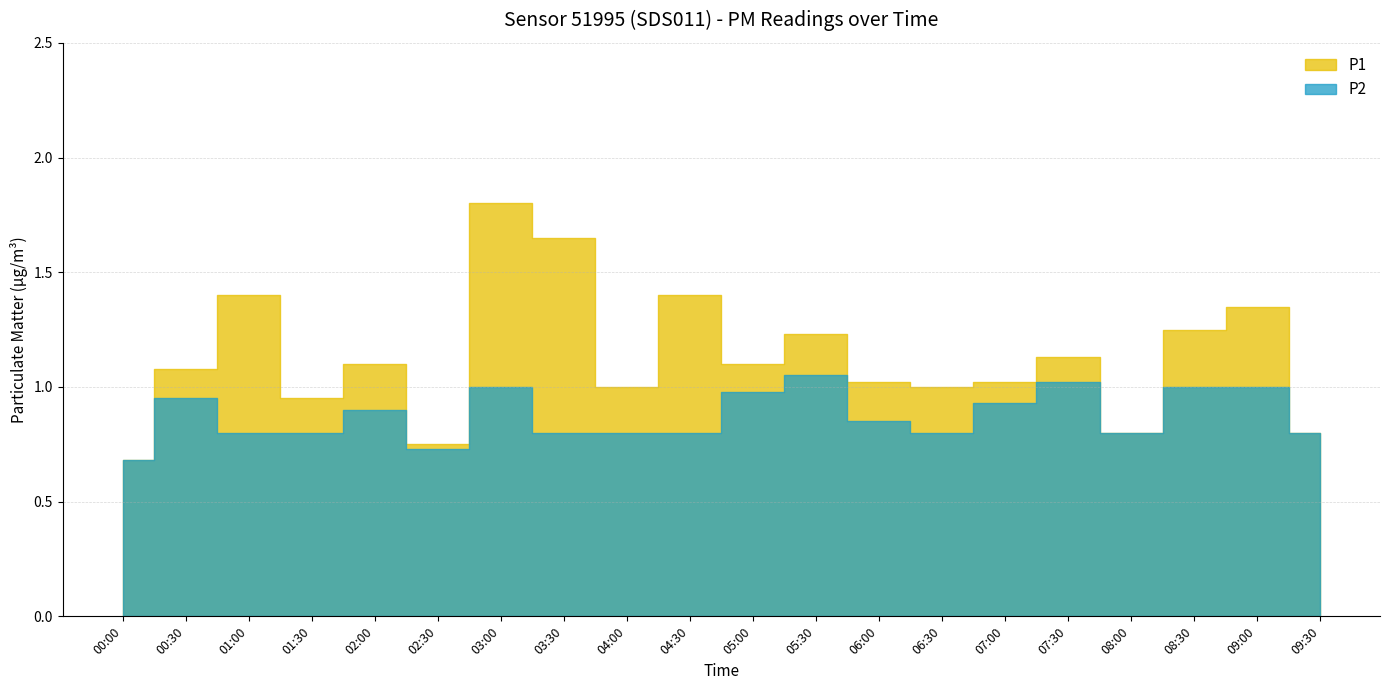

At how many categories does at least one series exceed 1?

13